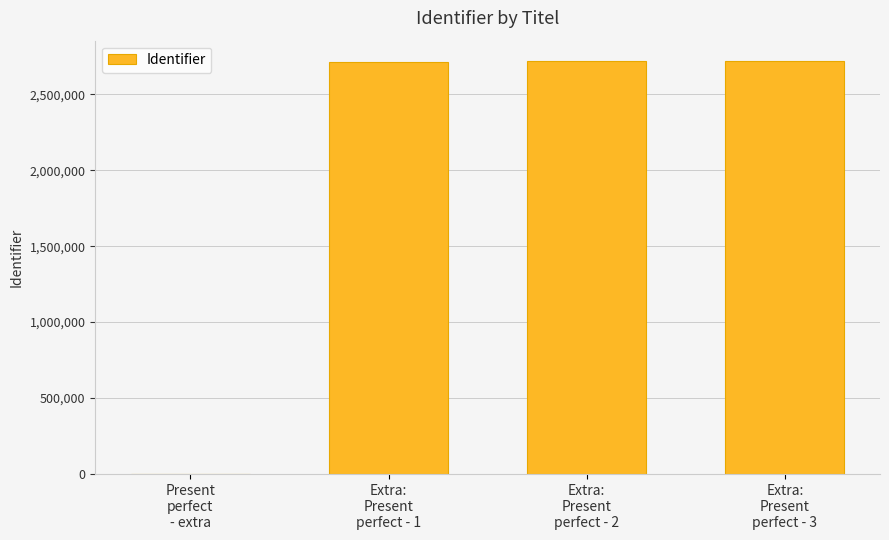

The chart shows a value of 2718449 at Extra:
Present
perfect - 2. True or false?

True